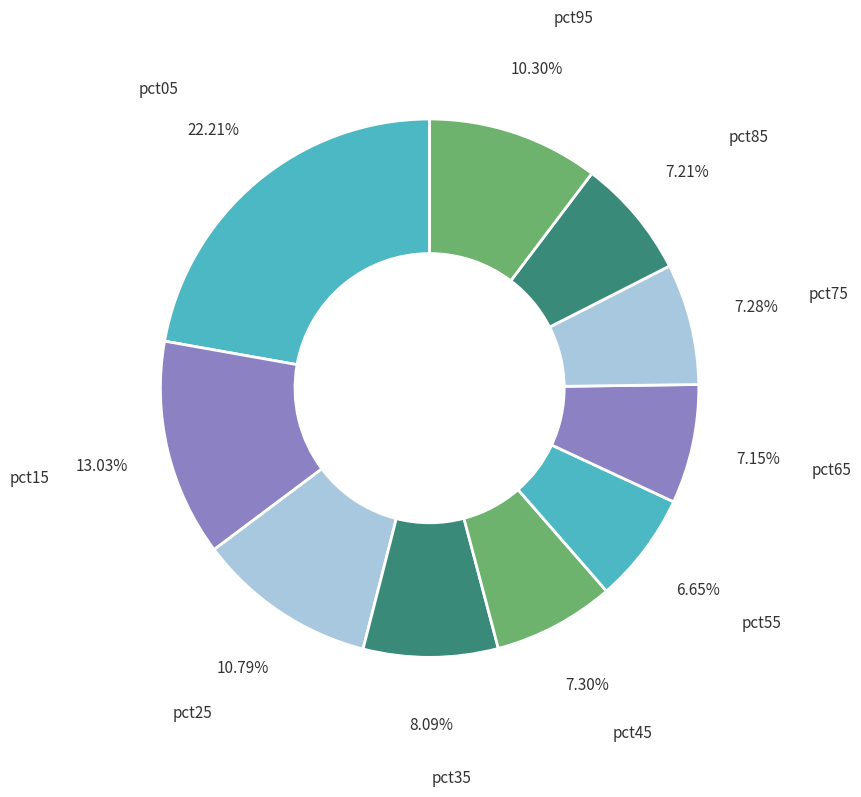

Which category has the smallest portion of the pie?

pct55